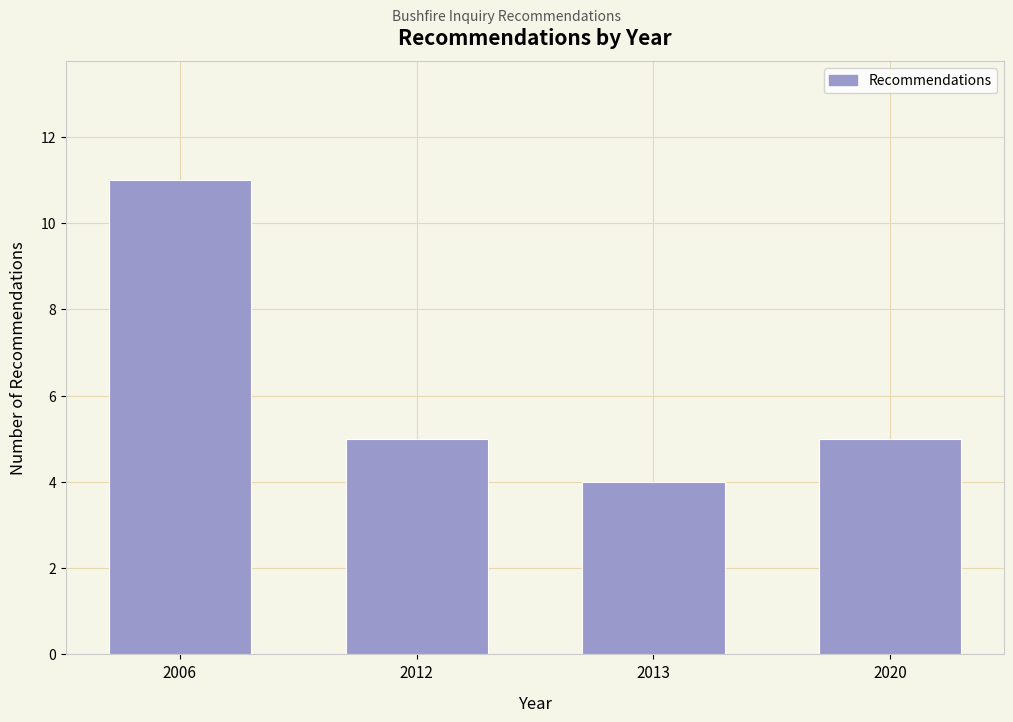

Reading left to right, extract all data points from this chart.

2006=11	2012=5	2013=4	2020=5